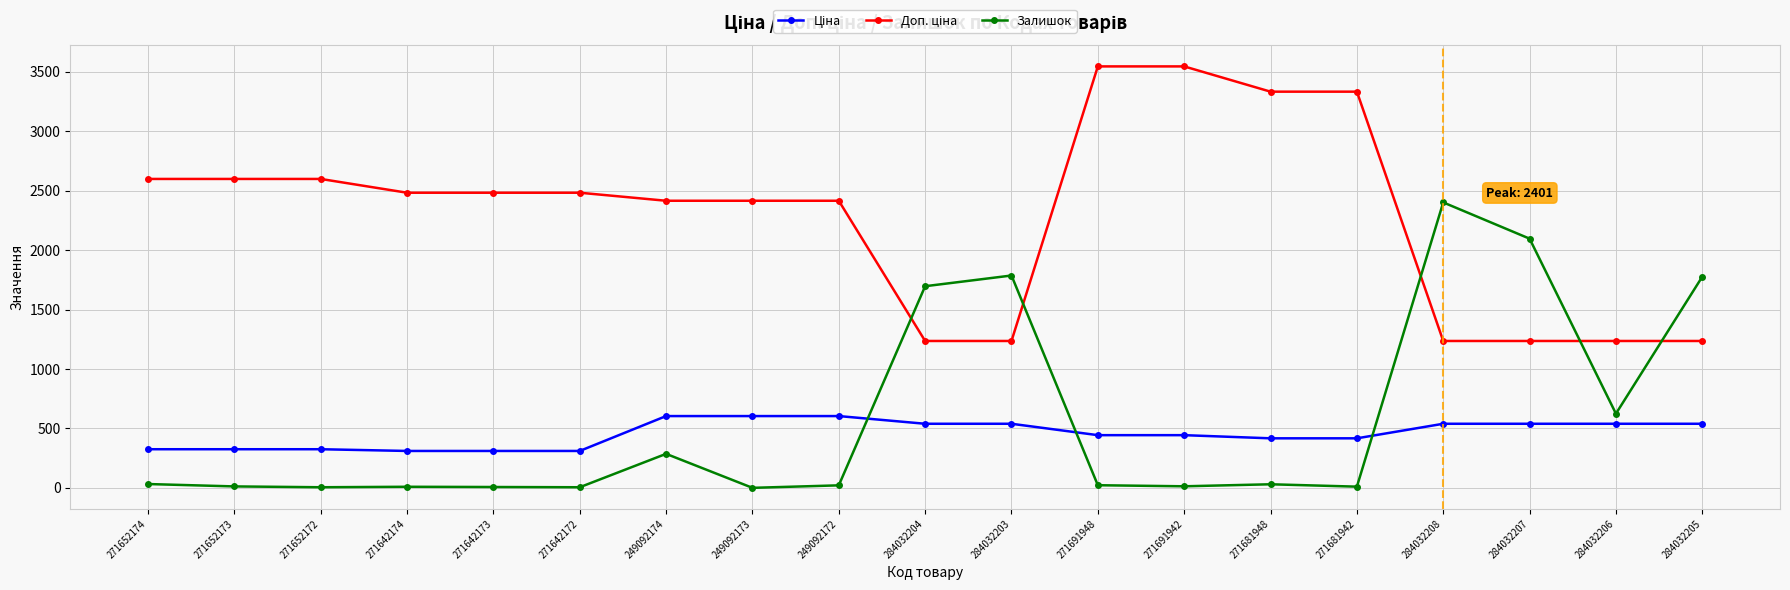

True or false: Залишок has more than 1 interior local peaks.

True